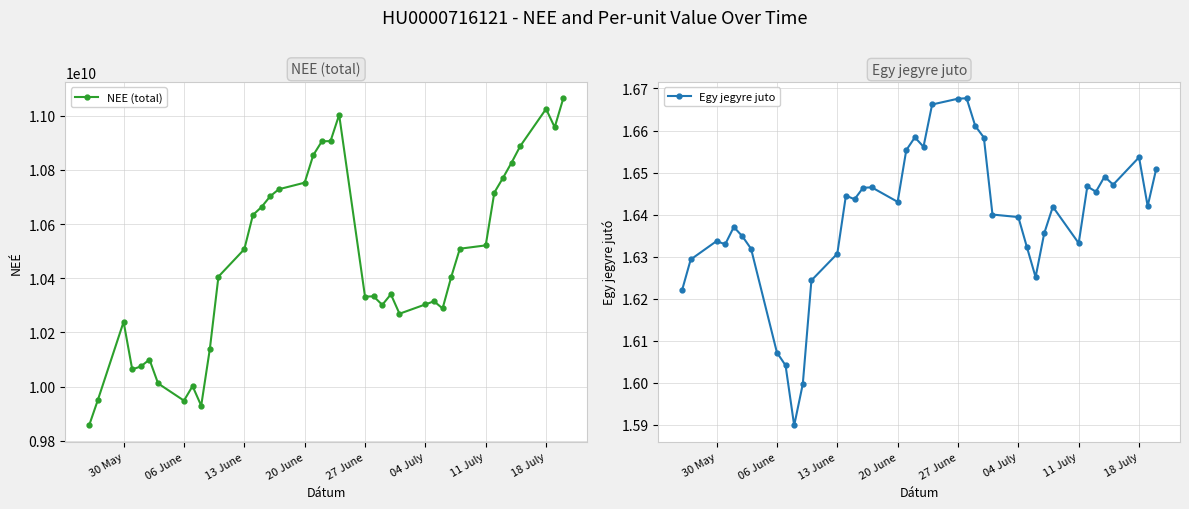

Rank the series by their average value, from highest to lowest.

NEE (total), Egy jegyre juto